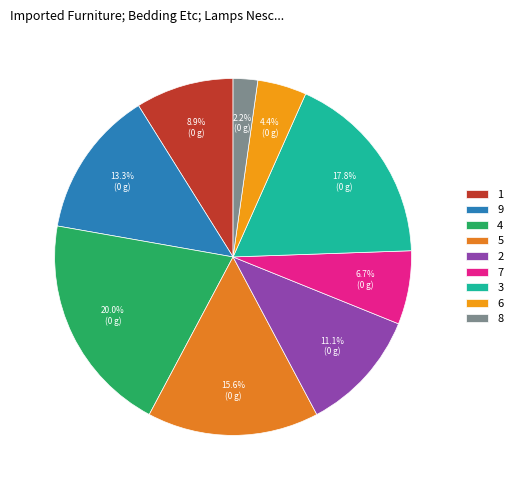

Combined, what portion of the pie is 2 and 7?

17.8%